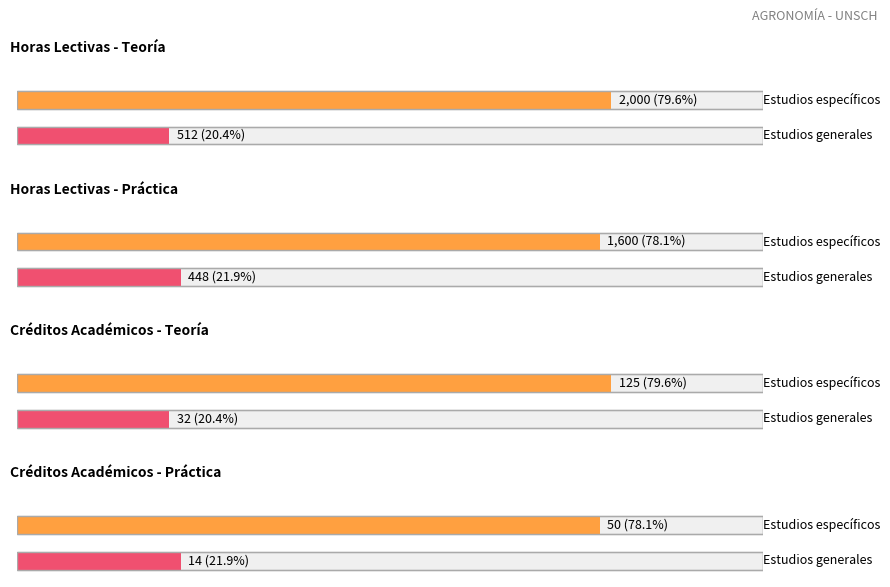

Is it true that Teoría equals 805 at Estudios generales?

False